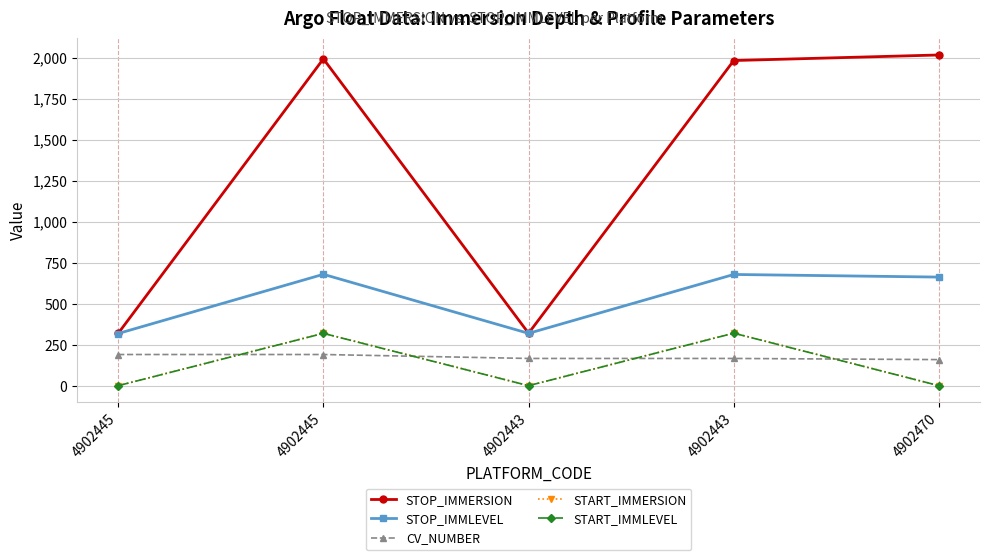

Reading left to right, list all the values displayed in this chart.

STOP_IMMERSION: 4902445=319.0	4902445=1992.3	4902443=319.7	4902443=1982.1	4902470=2016.0
STOP_IMMLEVEL: 4902445=318.0	4902445=679.0	4902443=319.0	4902443=678.0	4902470=662.0
CV_NUMBER: 4902445=190.0	4902445=190.0	4902443=166.0	4902443=166.0	4902470=159.0
START_IMMERSION: 4902445=0.2	4902445=319.8	4902443=0.2	4902443=320.9	4902470=0.2
START_IMMLEVEL: 4902445=0.0	4902445=319.0	4902443=0.0	4902443=320.0	4902470=0.0